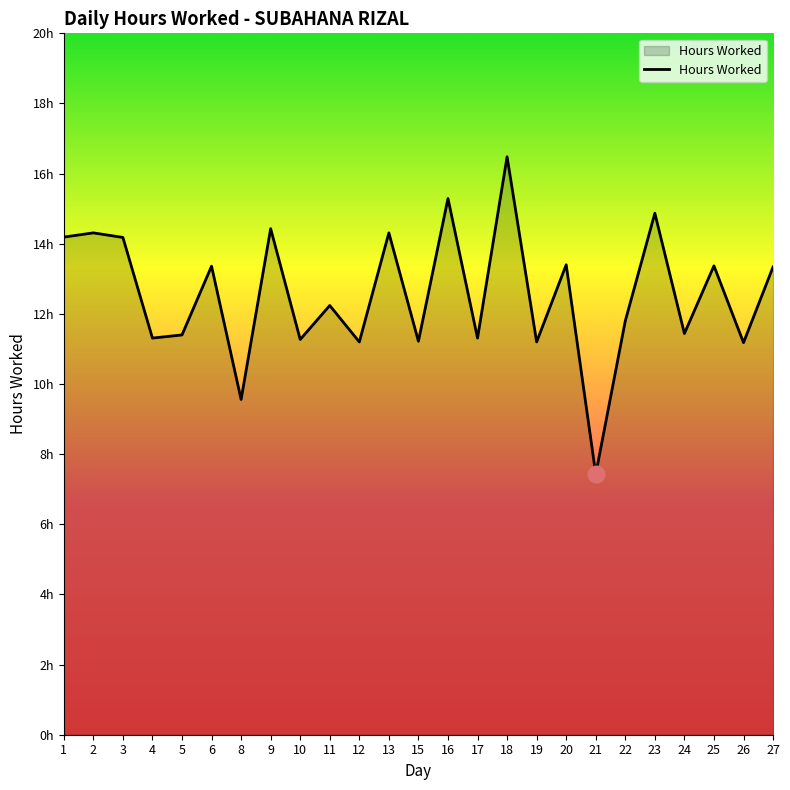

Reading left to right, what are all the values shown in this chart?

14.2	14.3	14.2	11.3	11.4	13.4	9.6	14.4	11.3	12.2	11.2	14.3	11.2	15.3	11.3	16.5	11.2	13.4	7.4	11.8	14.9	11.4	13.4	11.2	13.3